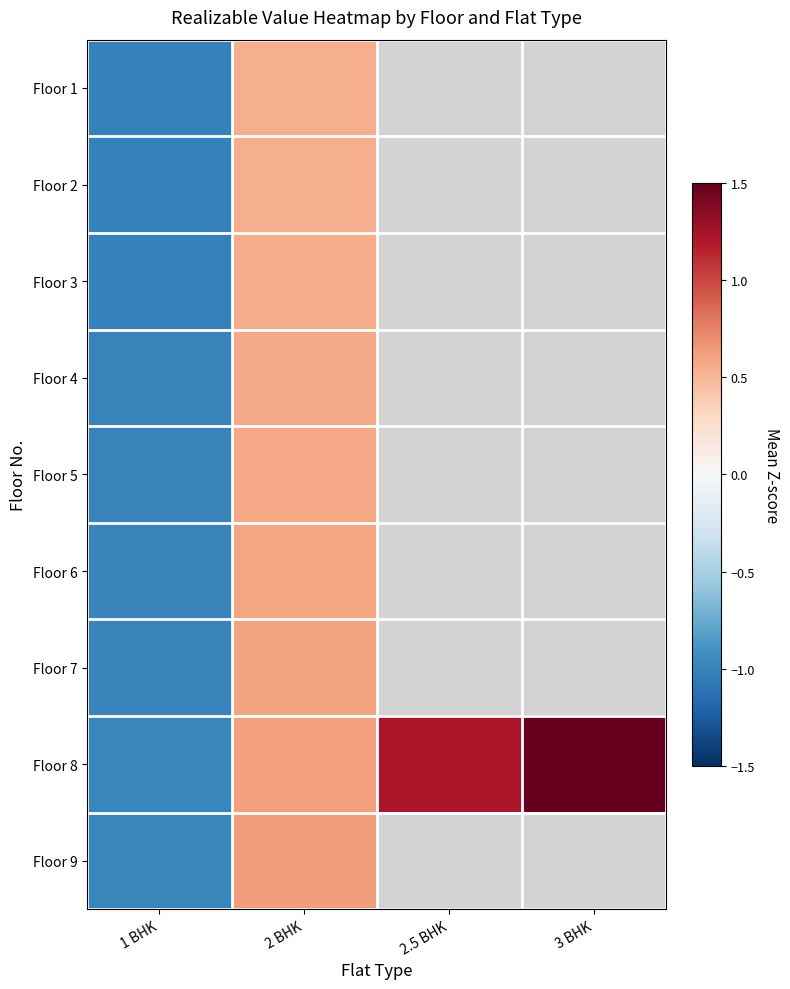

What is the highest value of the Floor 7 series?

0.6